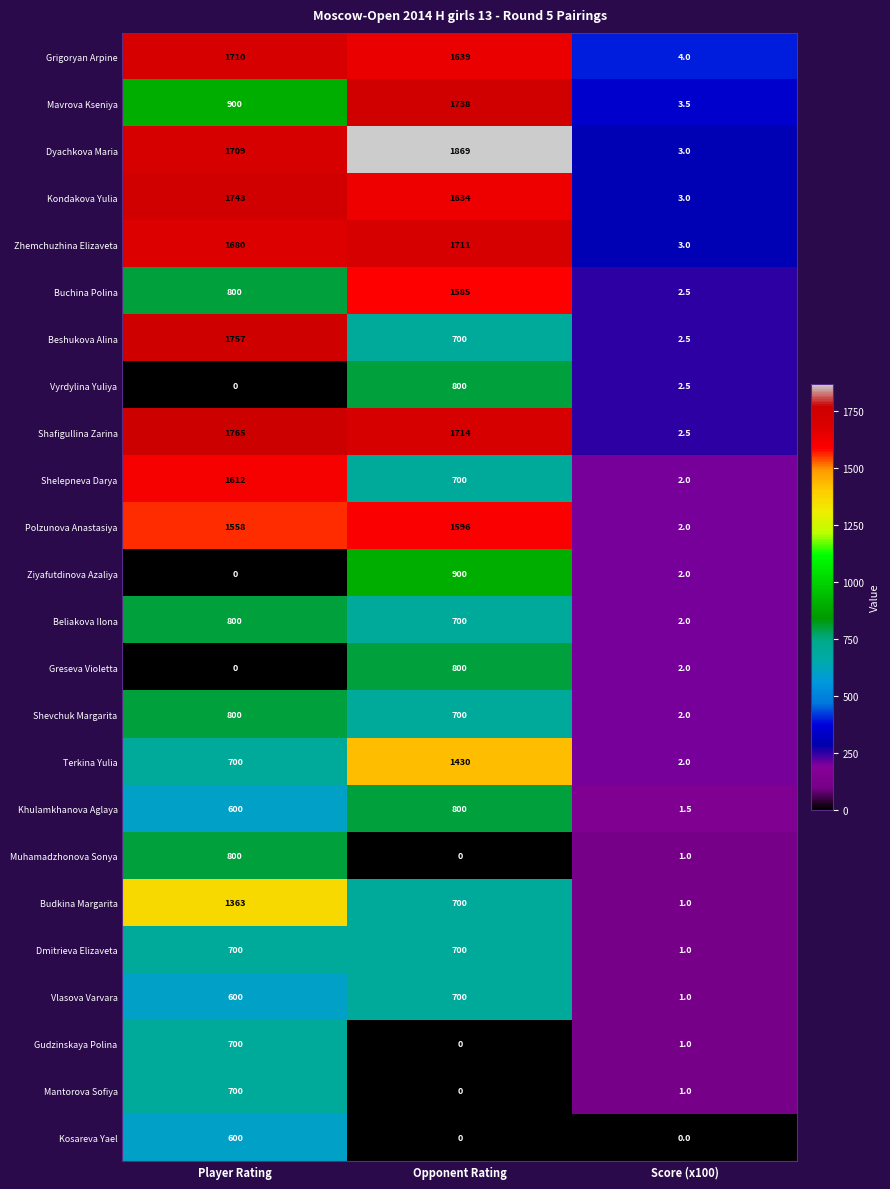

The Beliakova Ilona series shows 1081.0 at Opponent Rating. True or false?

False